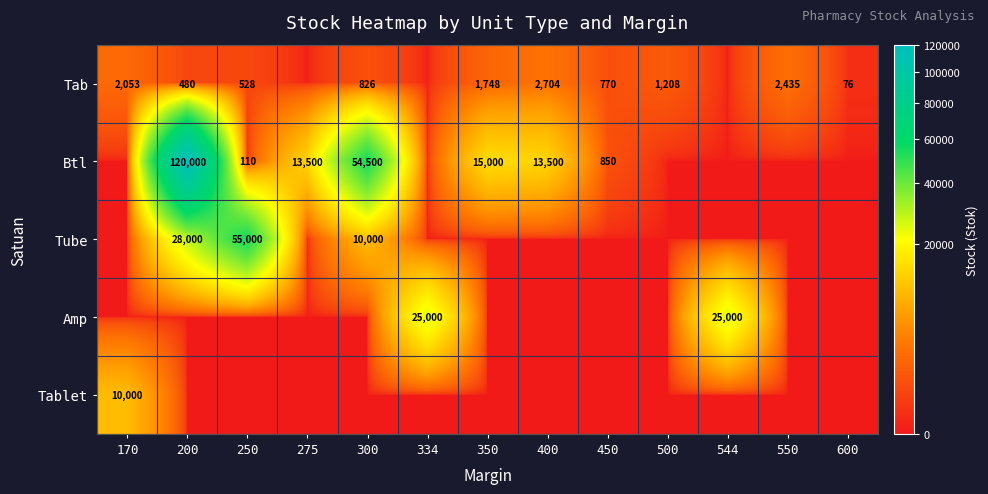

What is the total value across all series at 544?

25000